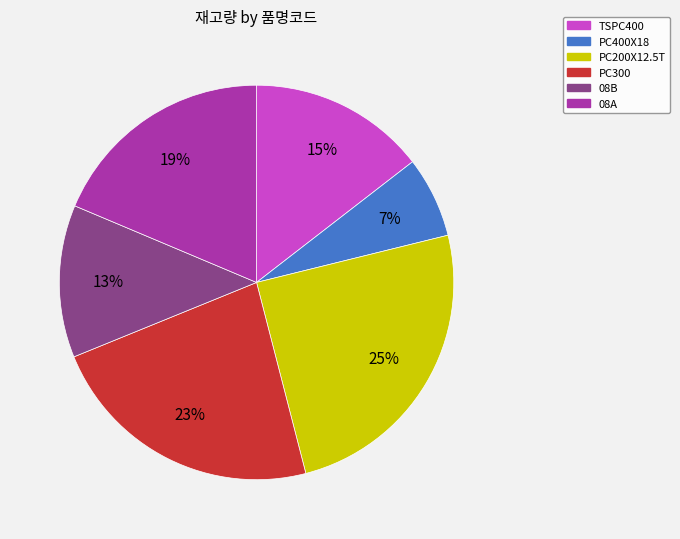

What is the ratio of the value at PC400X18 to the value at PC200X12.5T?

0.3